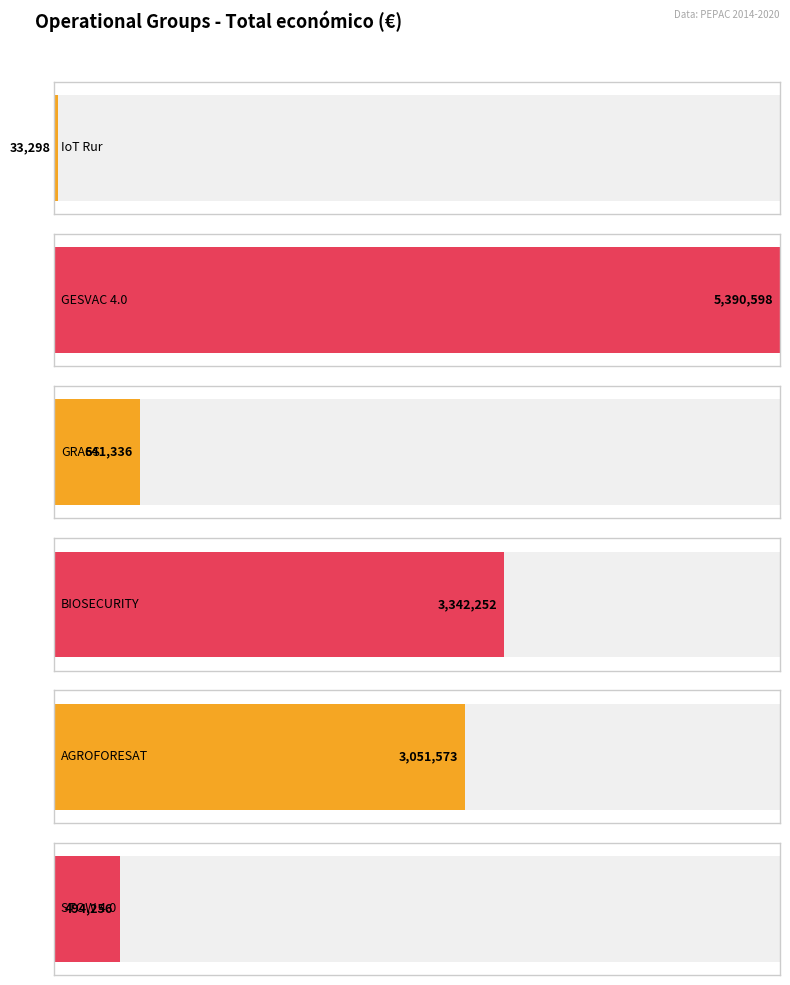

Between GESVAC 4.0 and AGROFORESAT, which is larger?

GESVAC 4.0